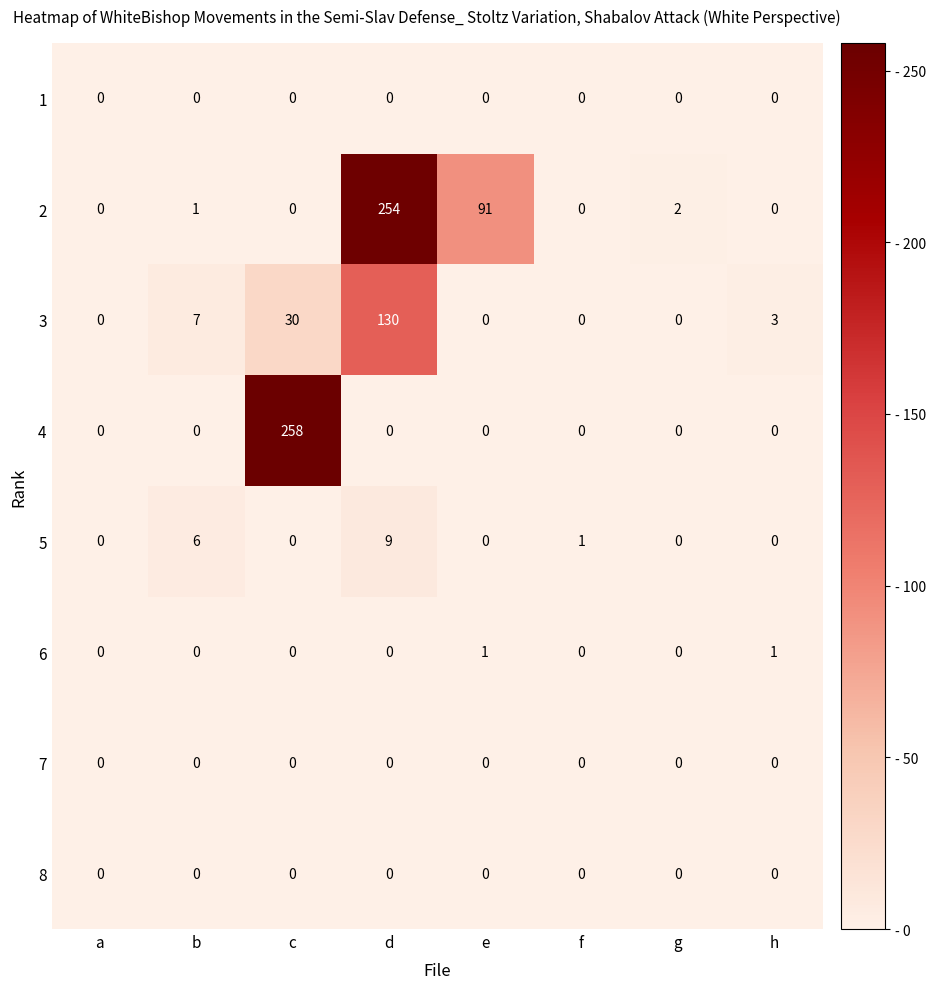

The 8 series shows 0 at b. True or false?

True